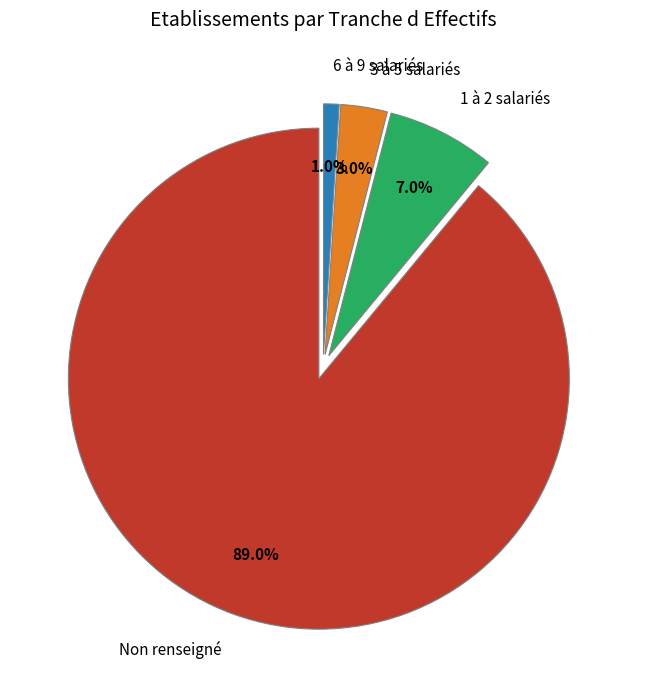

Is there a majority slice in this chart?

Yes